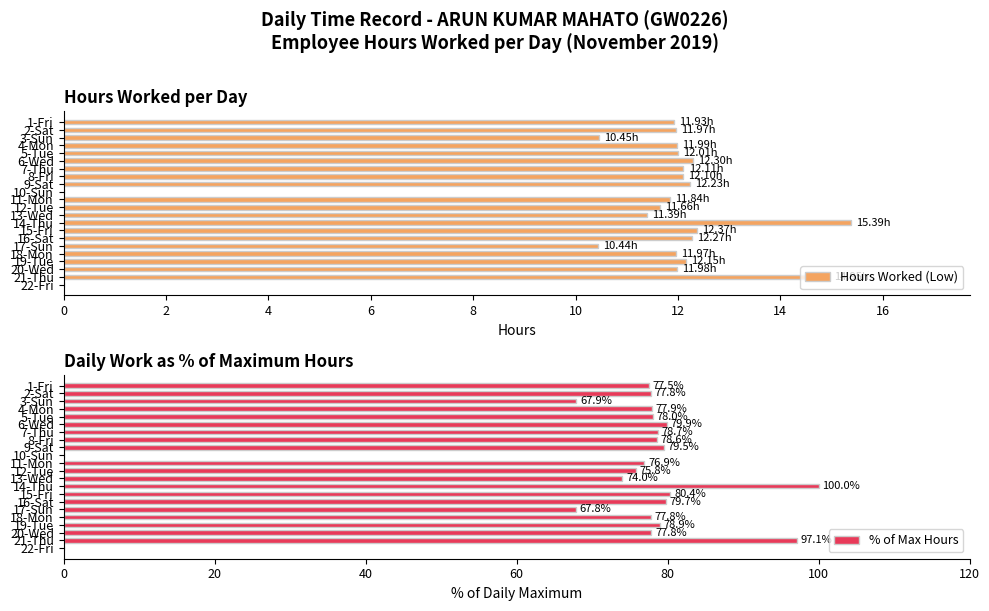

What is the sum of all Hours Worked (Low) values?

243.5